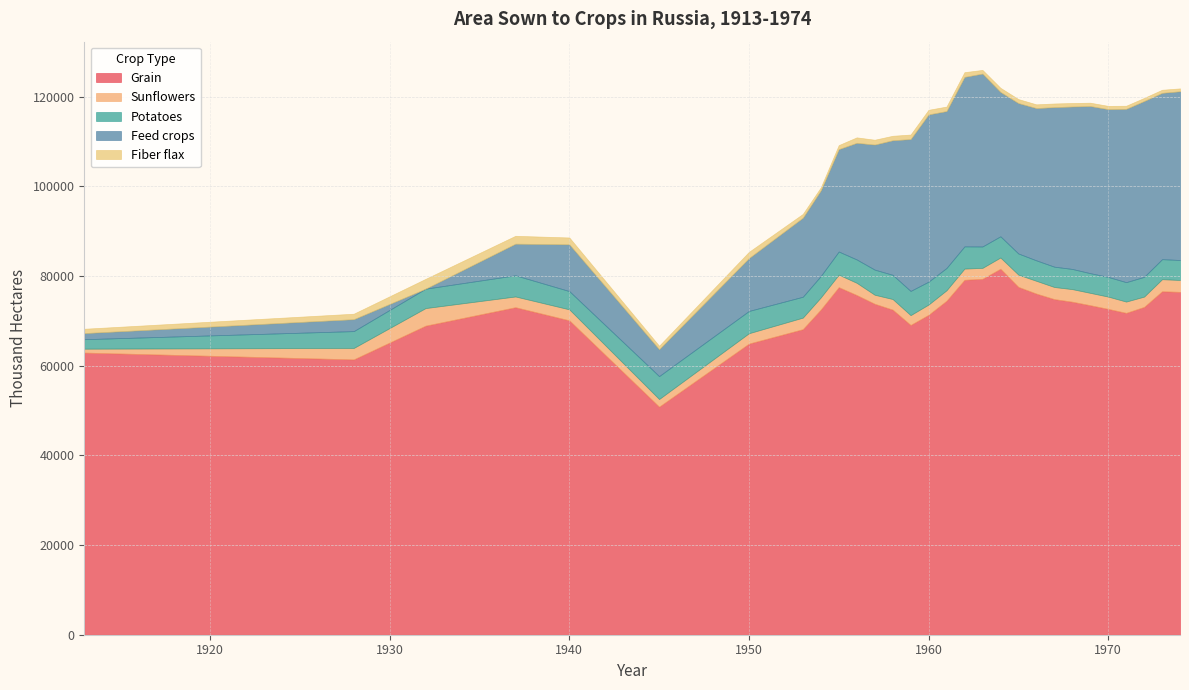

Which has a higher value, 1962 or 1970?

1962